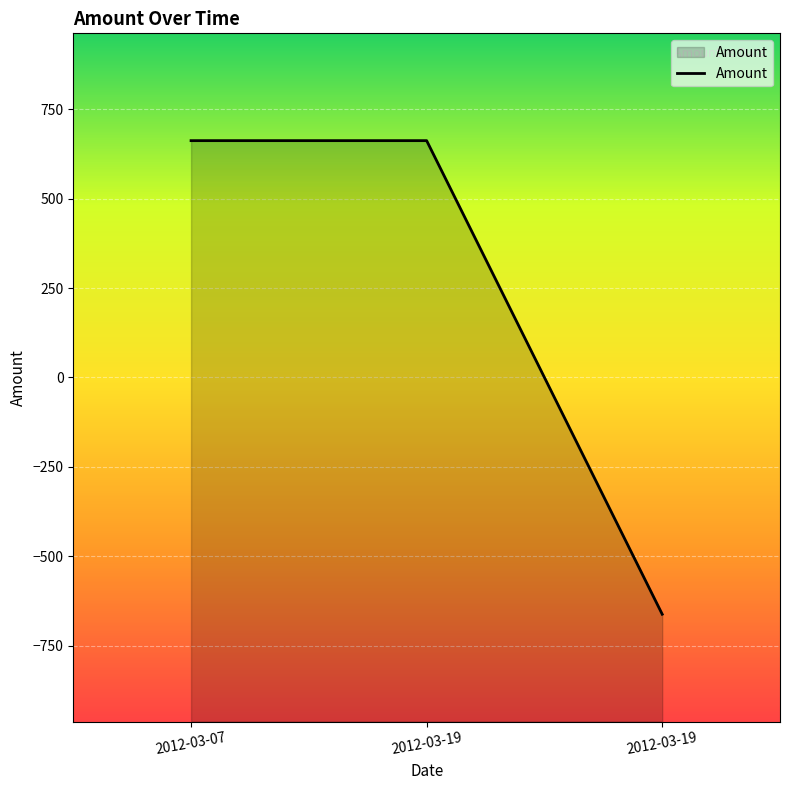

Does the chart display data point markers on the line(s)?

No